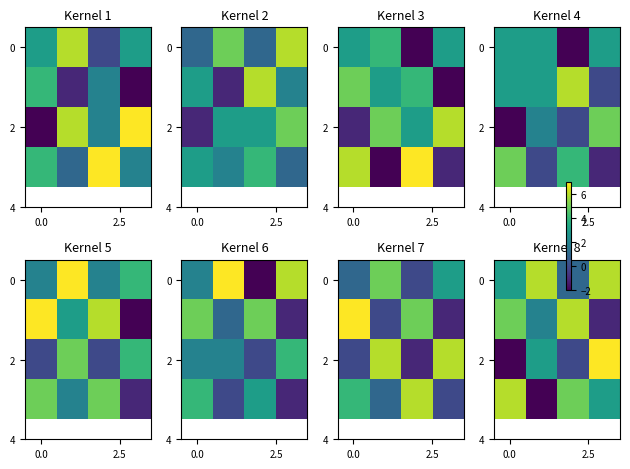

At how many categories does at least one series exceed 3?

4